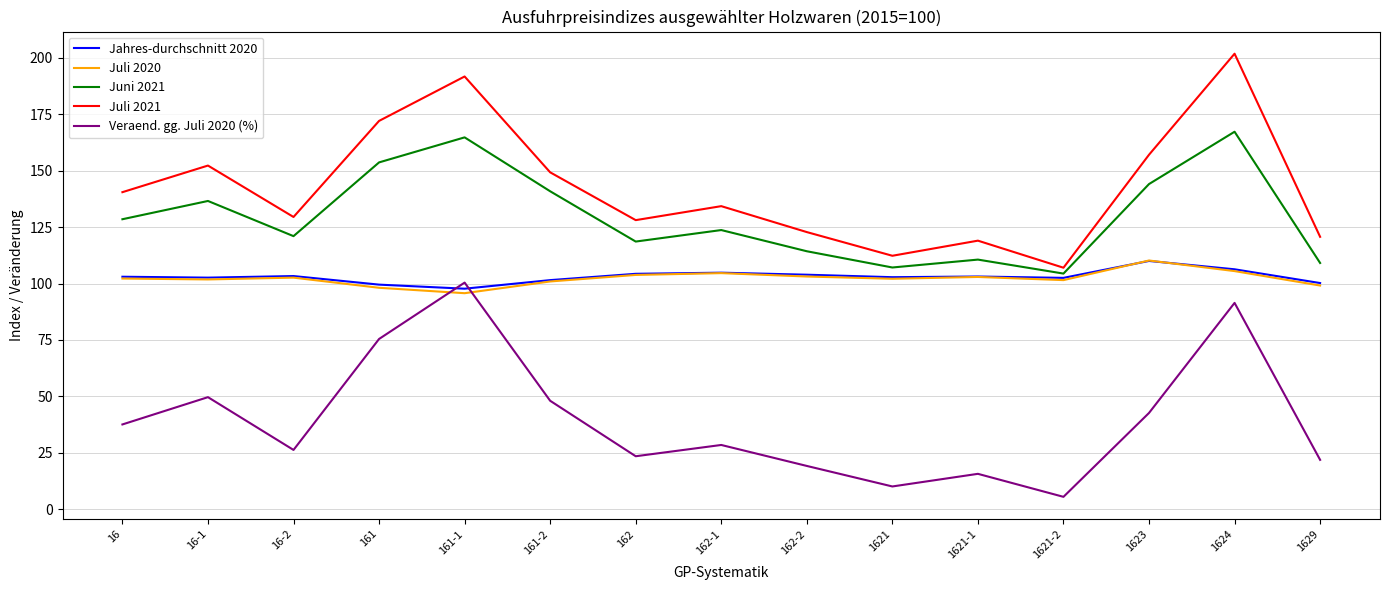

What is the difference between the maximum and minimum values in the Juni 2021 series?

62.9